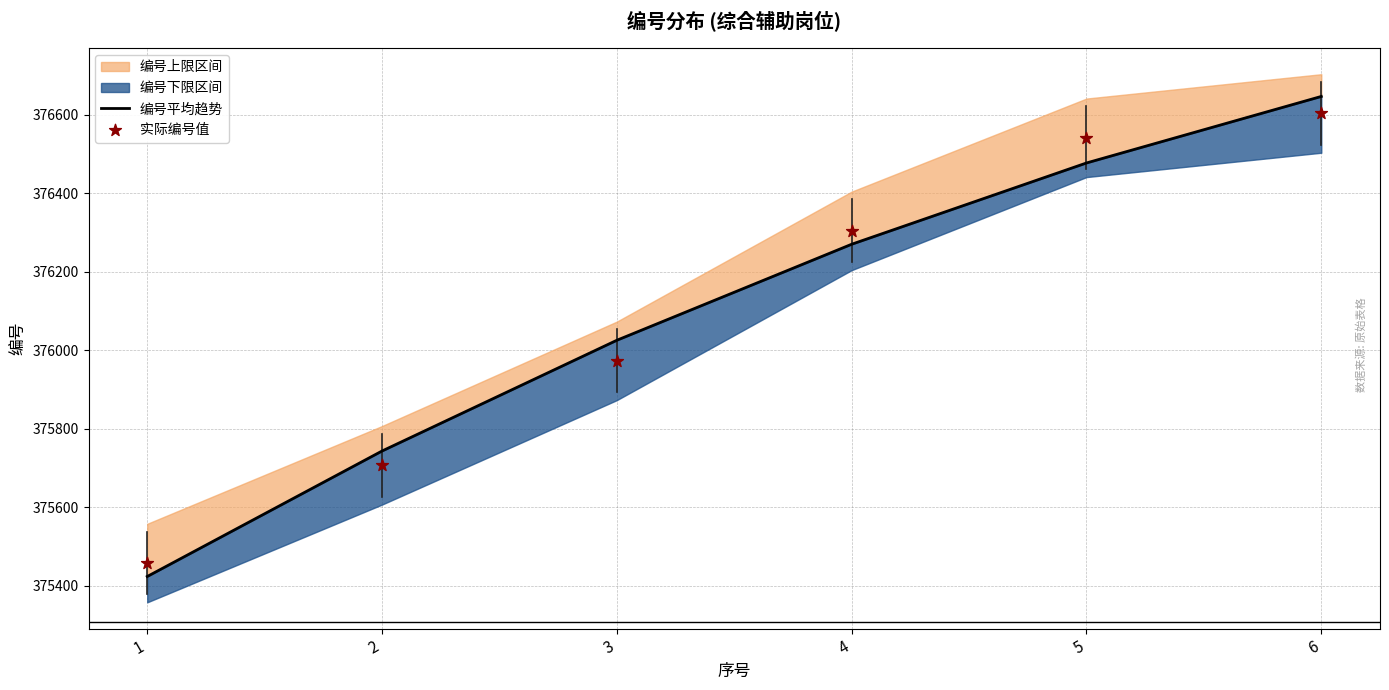

Which series has the widest spread of Y values?

编号平均趋势